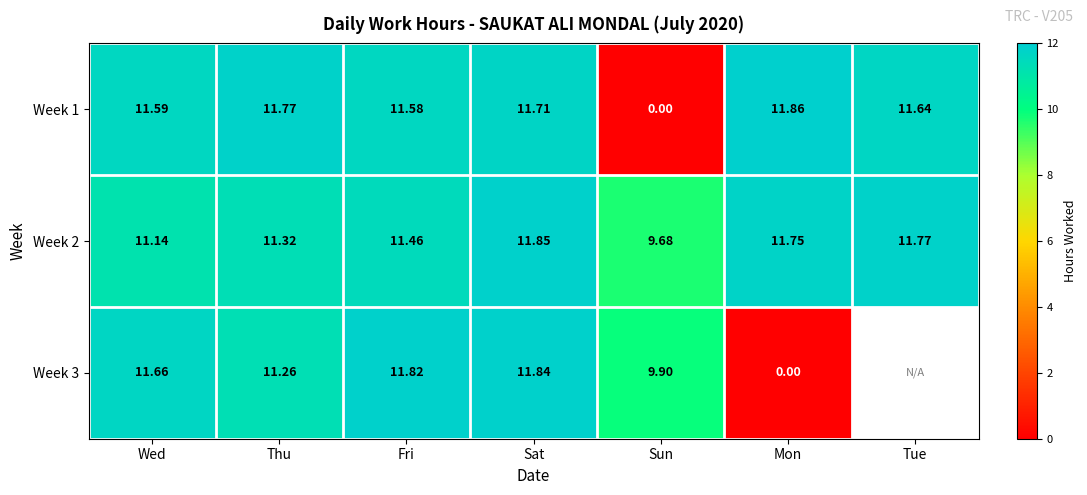

List the labels in order of Week 2 value, smallest first.

Sun, Wed, Thu, Fri, Mon, Tue, Sat